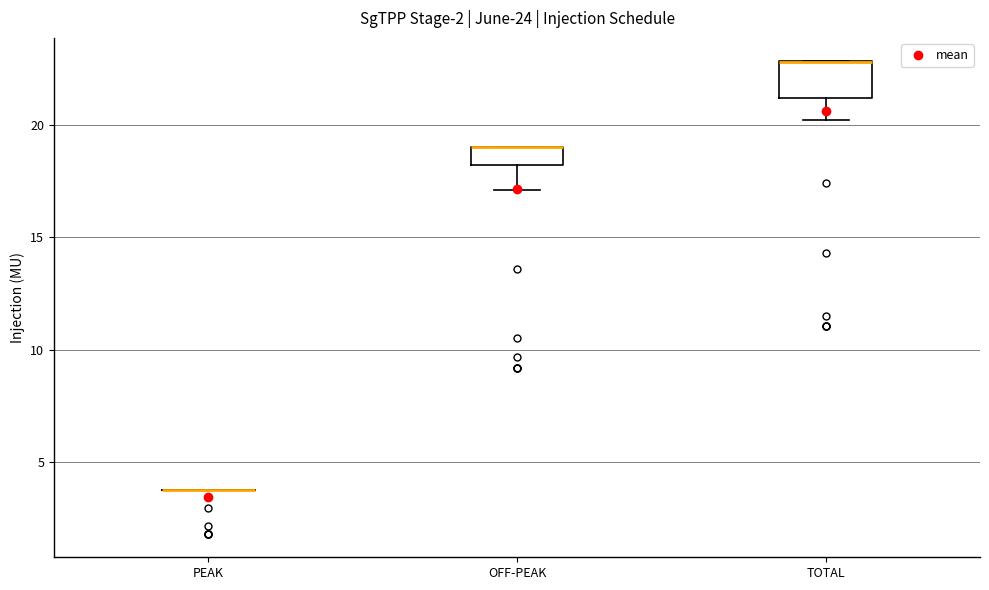

Reading left to right, transcribe this box plot: for each box, give where its median line is, the range the box spans, and where its two whiskers end, as read against the y-axis. The values are not printed on the chart, so give them approximately, as read against the axis.

PEAK: box collapsed to a line at 4, whiskers 4 to 4
OFF-PEAK: median 19 (drawn on the box's upper edge), box 18 to 19, whiskers 17 to 19
TOTAL: median 23 (drawn on the box's upper edge), box 21 to 23, whiskers 20 to 23